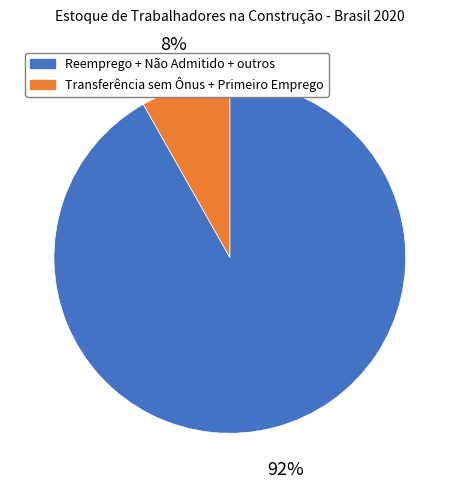

How many slices are in this pie chart?

2